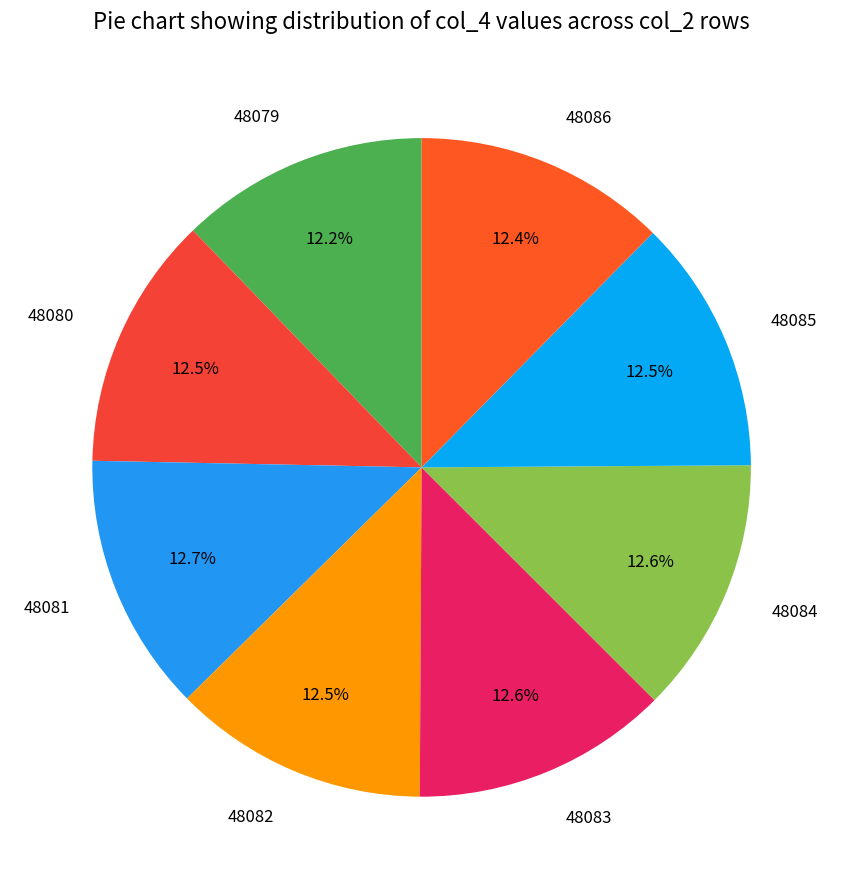

What is the ratio of the value at 48081 to the value at 48082?

1.0